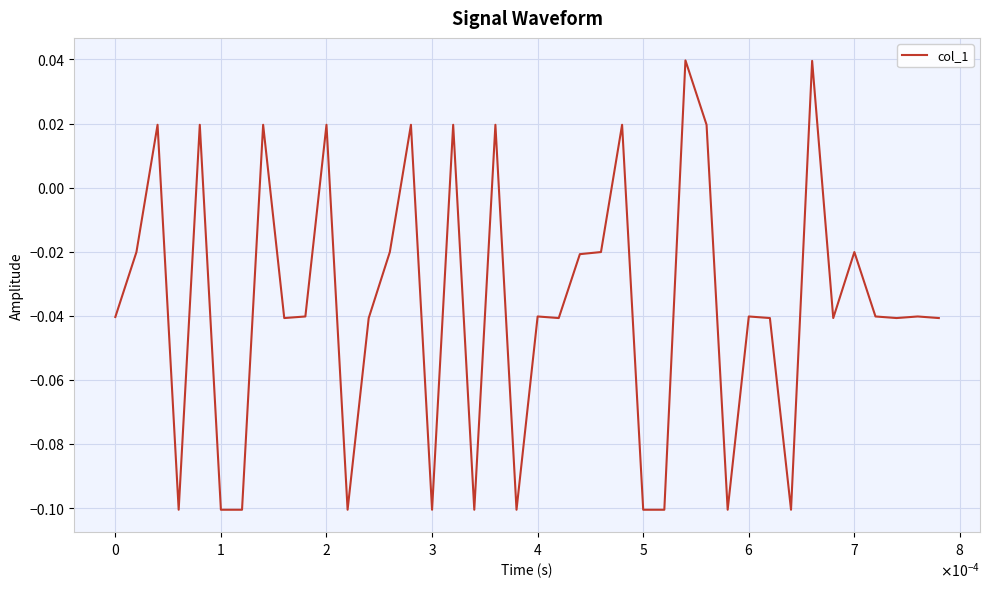

Reading left to right, list all the values displayed in this chart.

-0.0	-0.0	0.0	-0.1	0.0	-0.1	-0.1	0.0	-0.0	-0.0	0.0	-0.1	-0.0	-0.0	0.0	-0.1	0.0	-0.1	0.0	-0.1	-0.0	-0.0	-0.0	-0.0	0.0	-0.1	-0.1	0.0	0.0	-0.1	-0.0	-0.0	-0.1	0.0	-0.0	-0.0	-0.0	-0.0	-0.0	-0.0